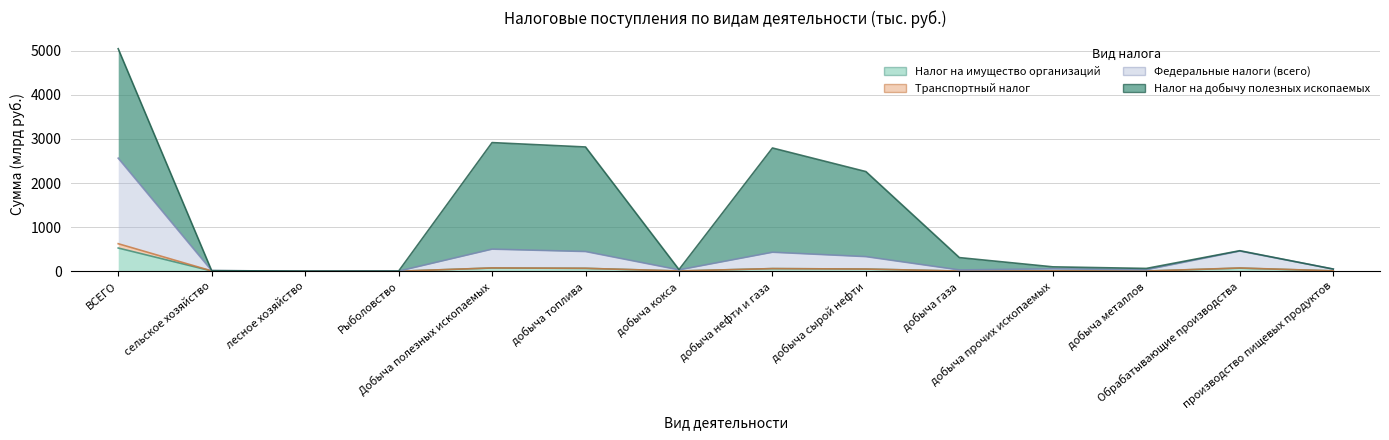

The value of Федеральные налоги (всего) at Добыча полезных ископаемых is 262.3. True or false?

False